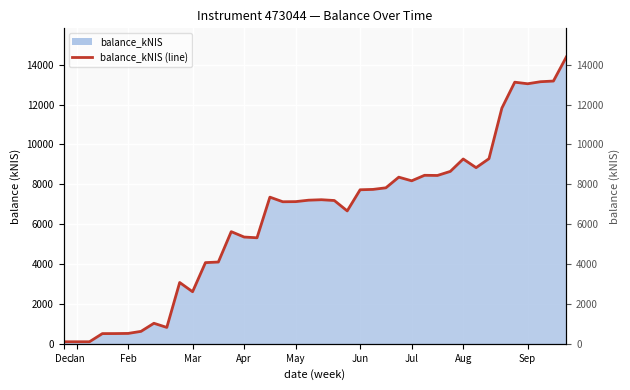

How many points are lower than both their immediate neighbors (excluding endpoints)?

10